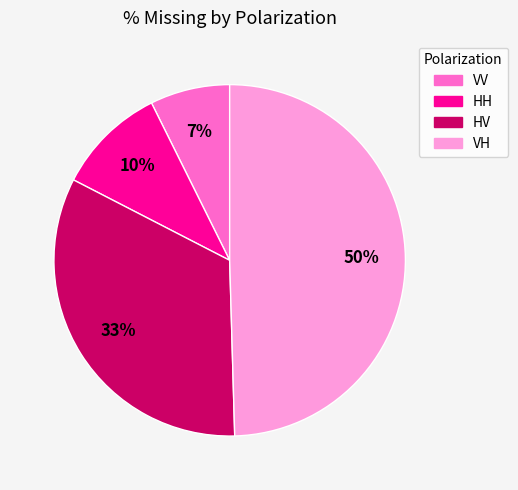

Rank the categories by value from lowest to highest.

VV, HH, HV, VH